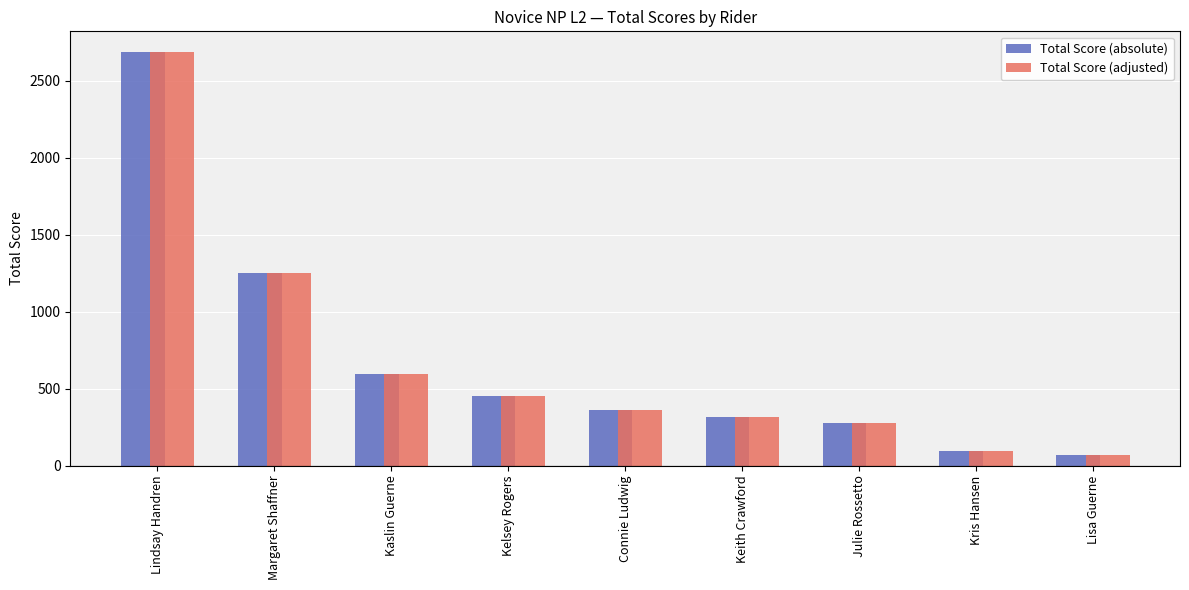

True or false: Total Score (absolute) has a value of 478.0 at Connie Ludwig.

False